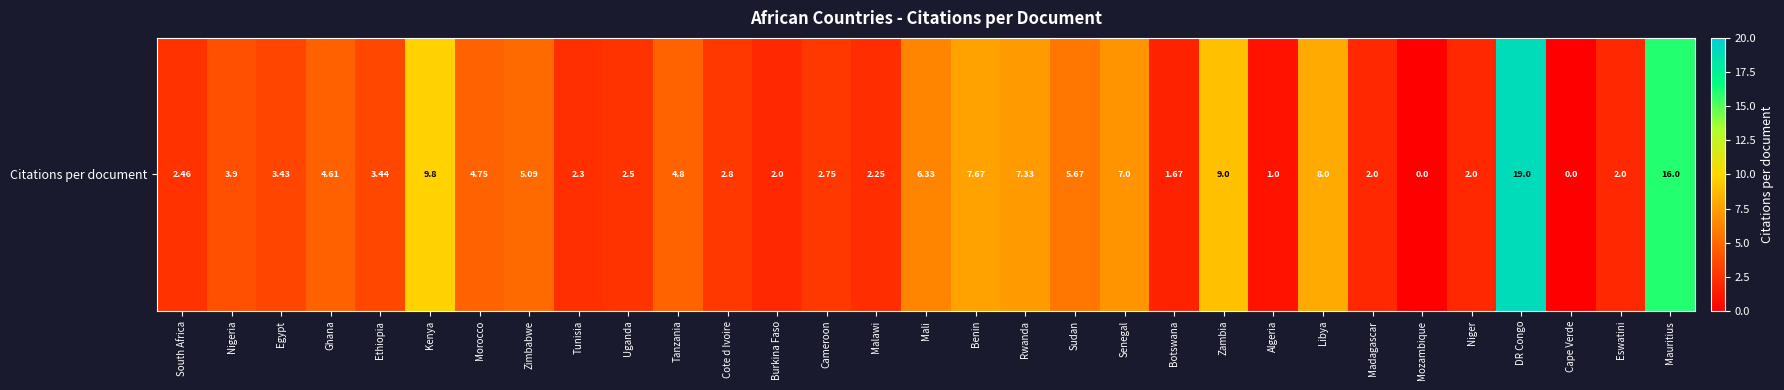

Reading left to right, extract all data points from this chart.

South Africa=2.5	Nigeria=3.9	Egypt=3.4	Ghana=4.6	Ethiopia=3.4	Kenya=9.8	Morocco=4.8	Zimbabwe=5.1	Tunisia=2.3	Uganda=2.5	Tanzania=4.8	Cote d Ivoire=2.8	Burkina Faso=2.0	Cameroon=2.8	Malawi=2.2	Mali=6.3	Benin=7.7	Rwanda=7.3	Sudan=5.7	Senegal=7.0	Botswana=1.7	Zambia=9.0	Algeria=1.0	Libya=8.0	Madagascar=2.0	Mozambique=0.0	Niger=2.0	DR Congo=19.0	Cape Verde=0.0	Eswatini=2.0	Mauritius=16.0